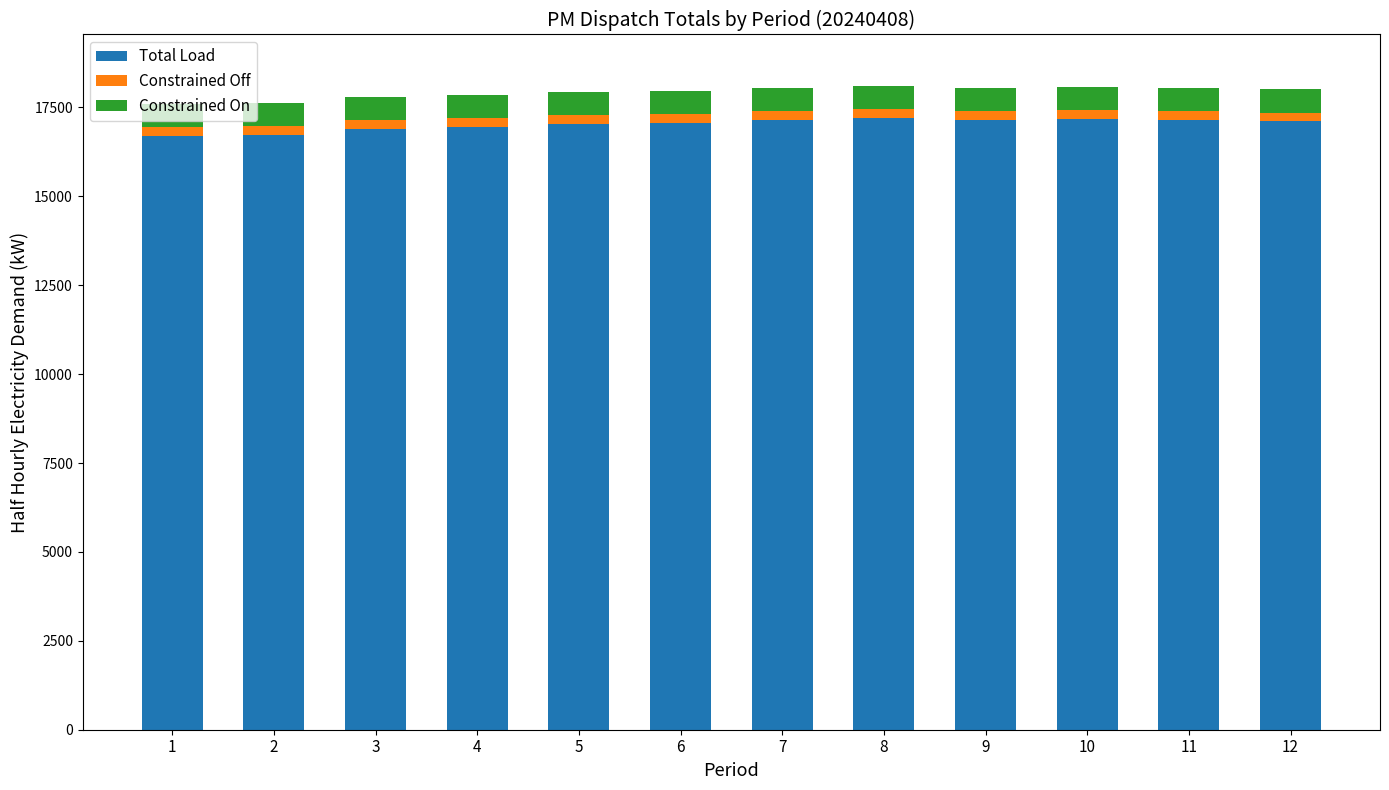

What is the minimum value for Total Load?

16688.6